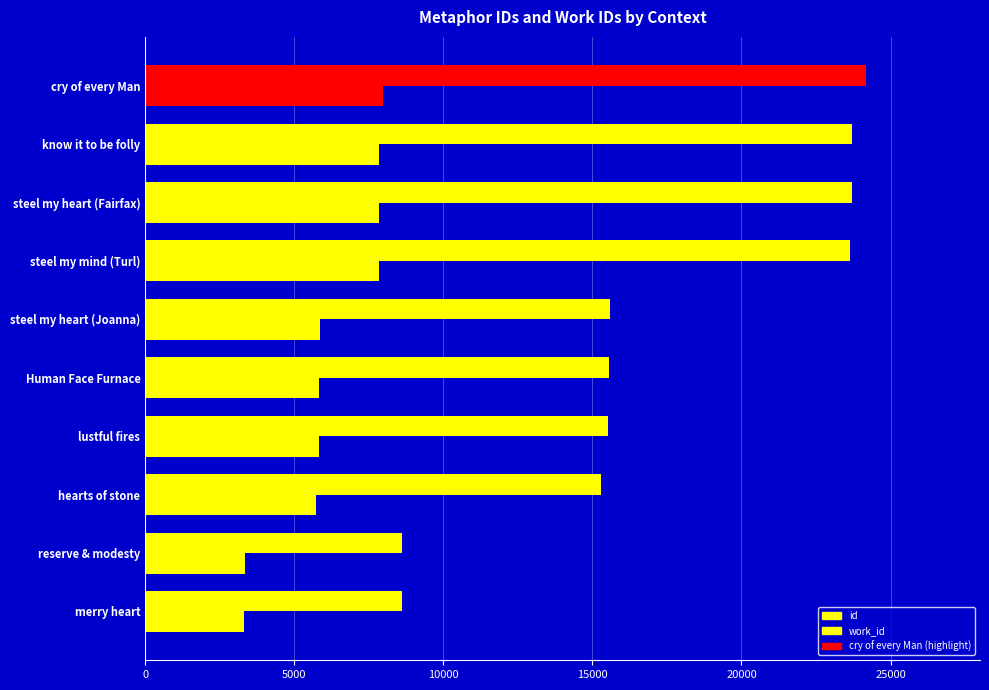

How many series are shown in this chart?

2